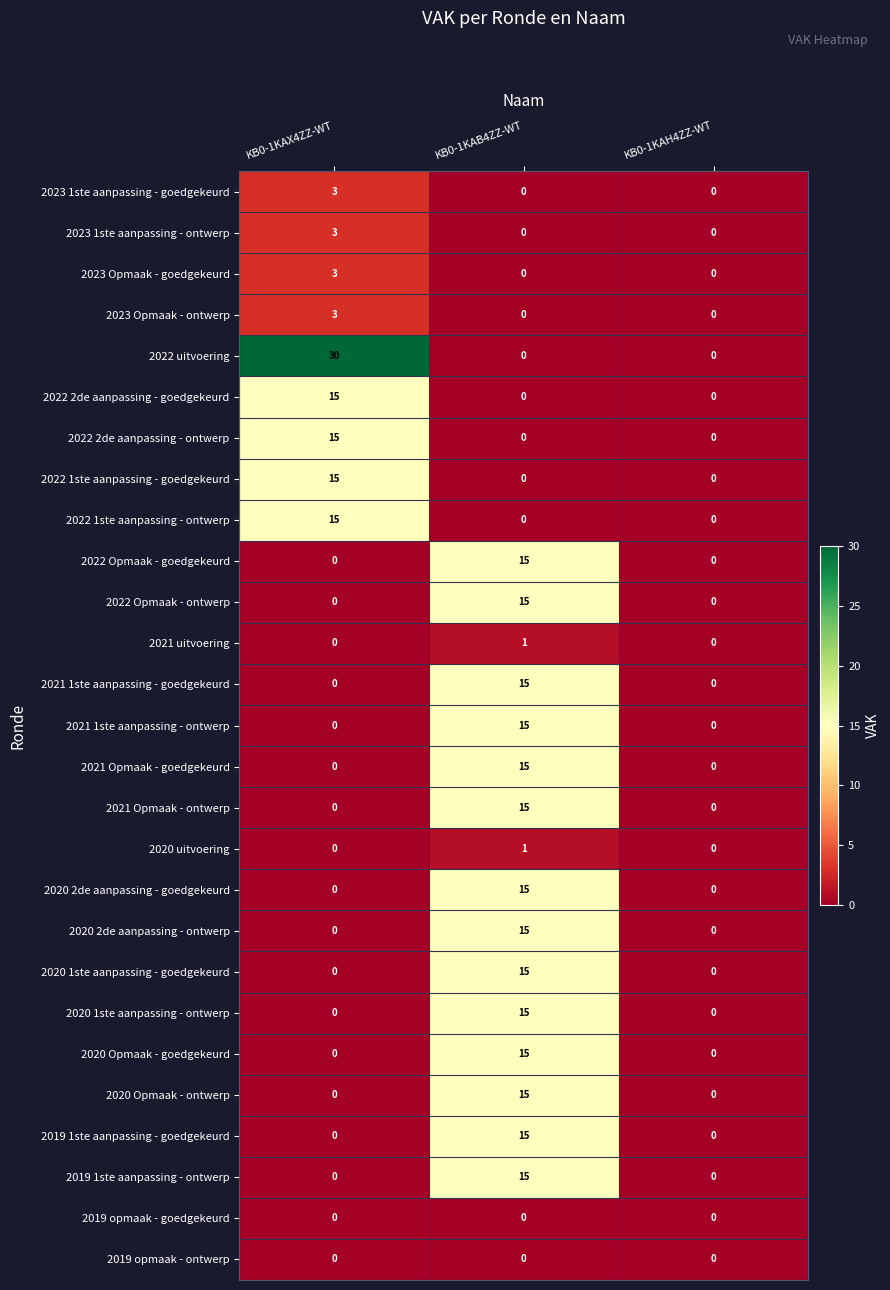

What is the sum of the 2021 1ste aanpassing - ontwerp values at KB0-1KAB4ZZ-WT and KB0-1KAX4ZZ-WT?

15